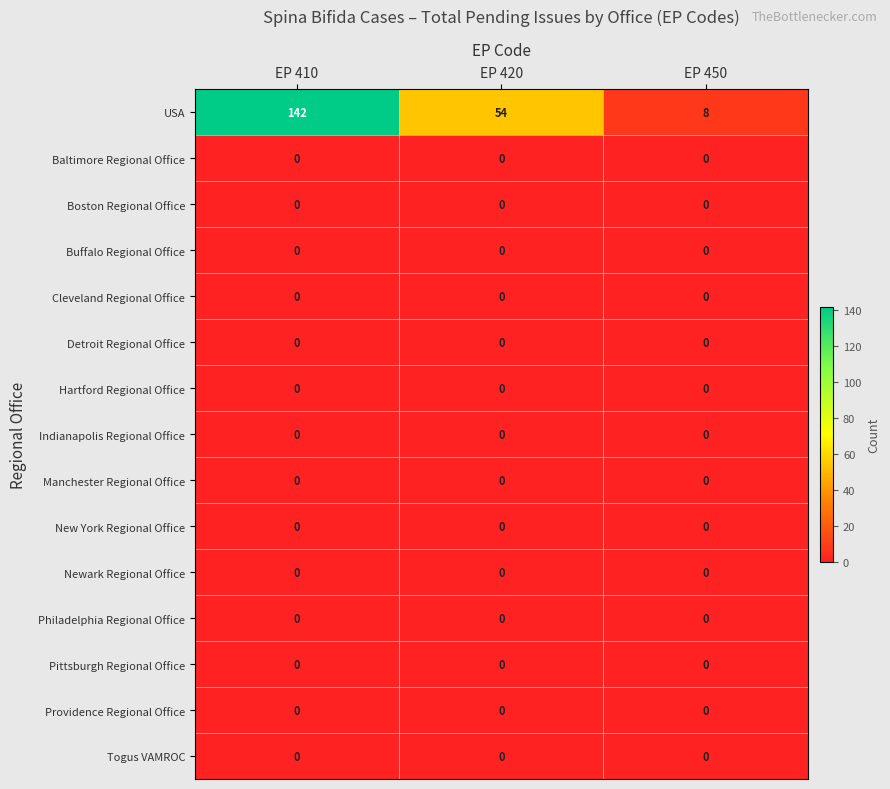

Which label corresponds to the largest value in the chart?

EP 410